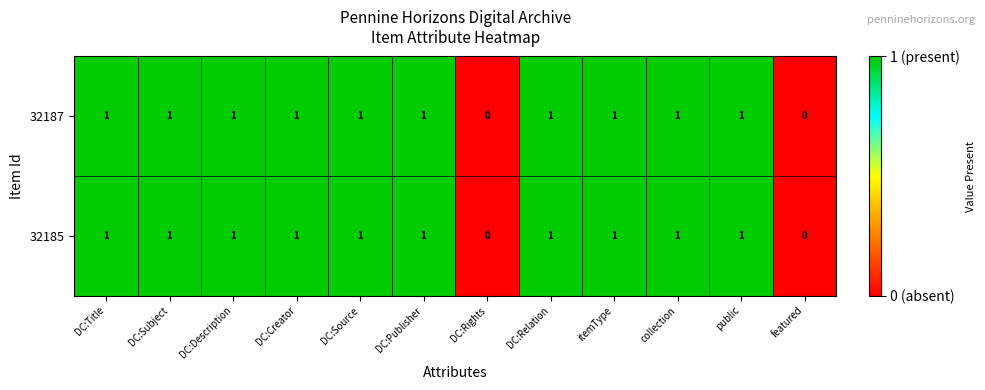

Is the value of 32187 at featured greater than the value of 32185 at DC:Title?

No